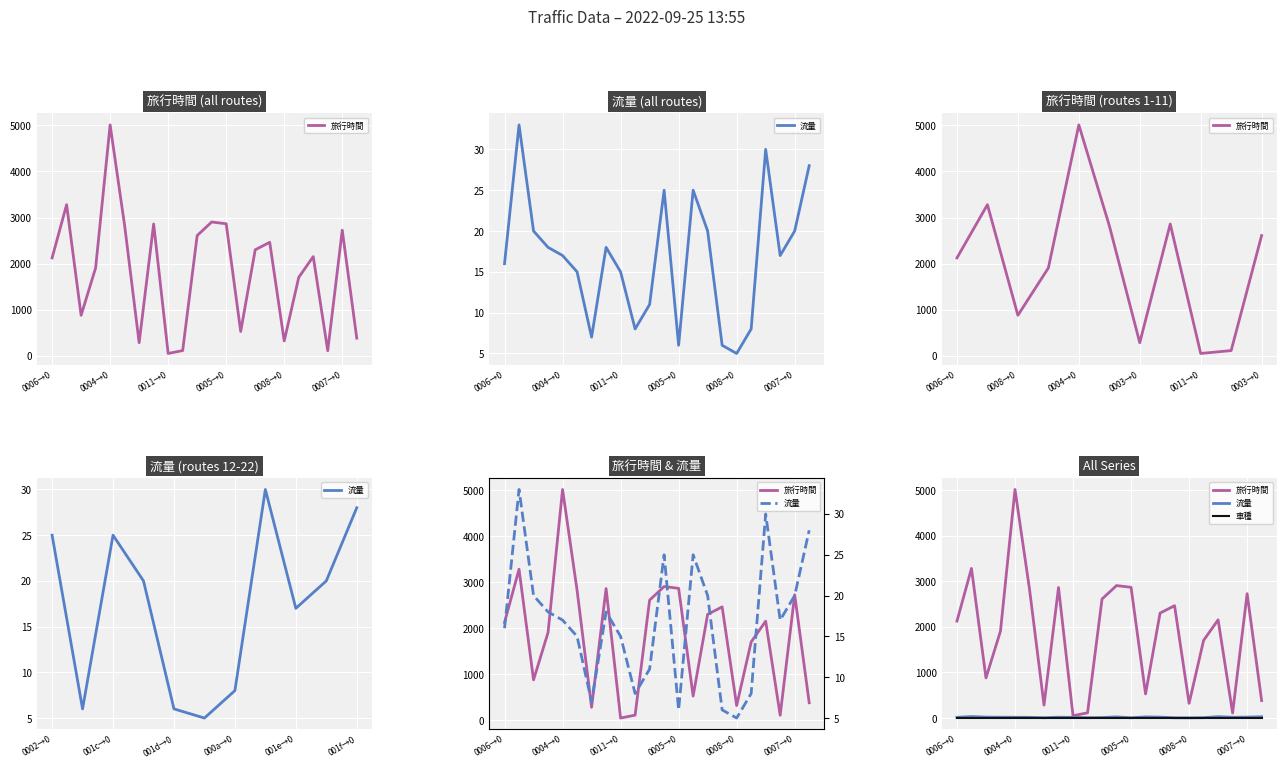

List the series in order of their peak value, lowest first.

車種, 流量, 旅行時間